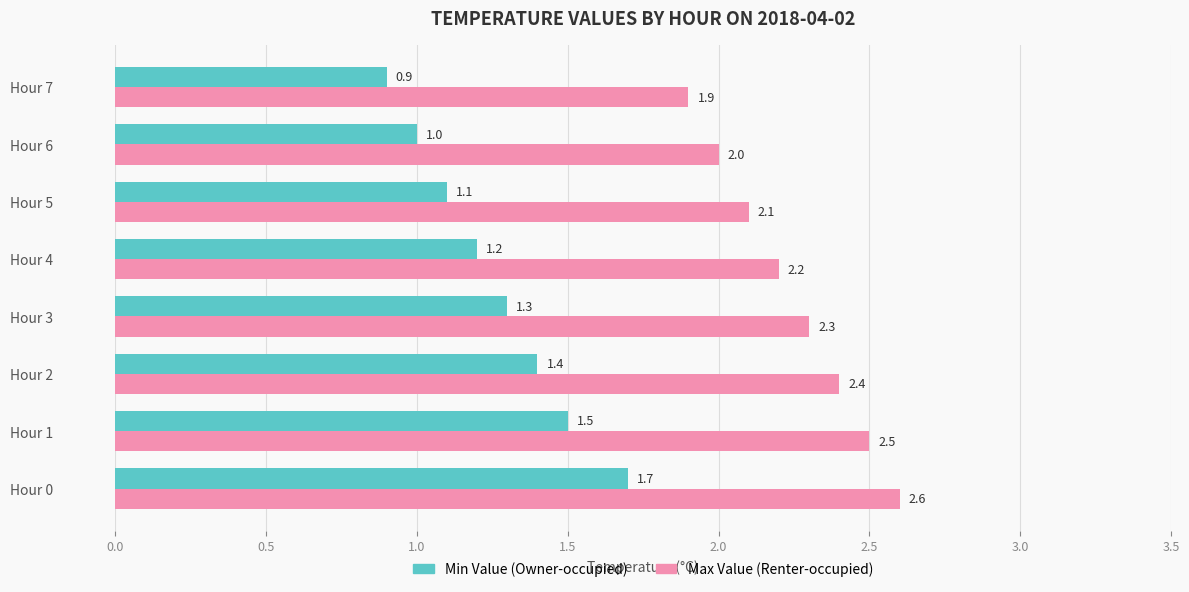

What is the difference between the second highest and second lowest values in the Min Value (Owner-occupied) series?

0.5